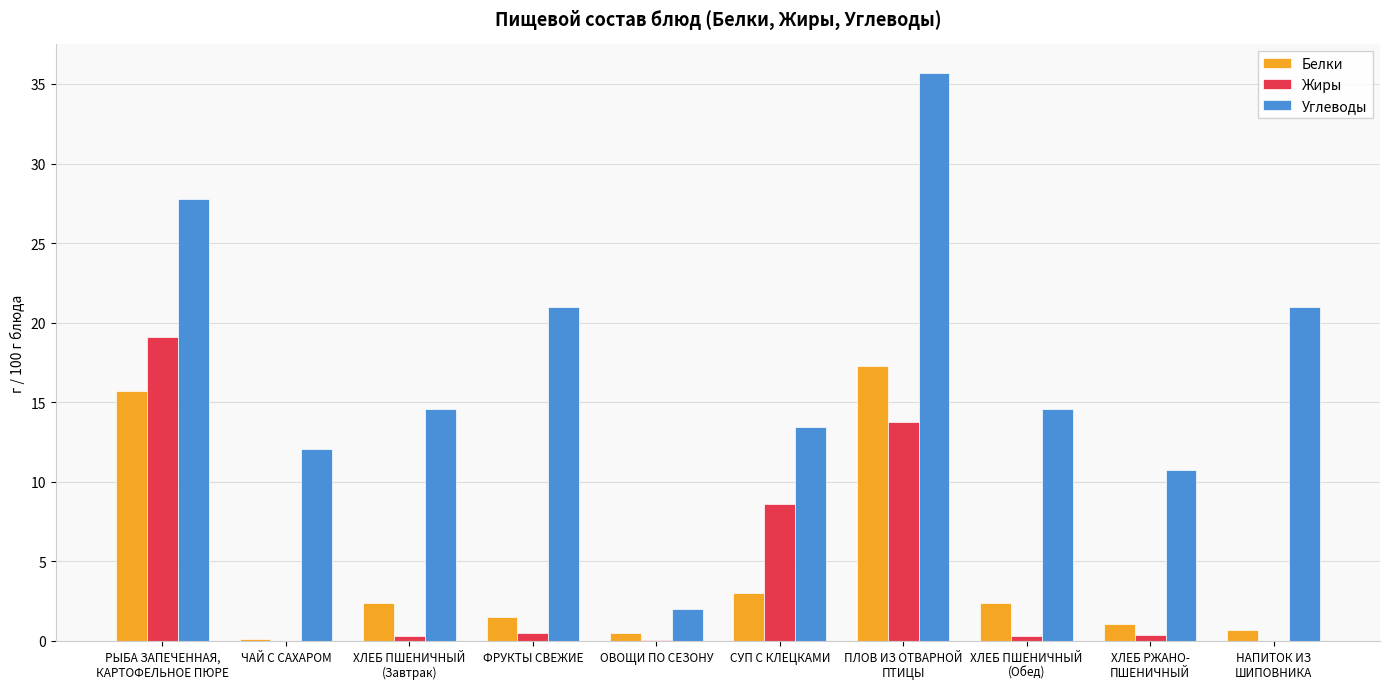

Read the Жиры value at СУП С КЛЕЦКАМИ.

8.6